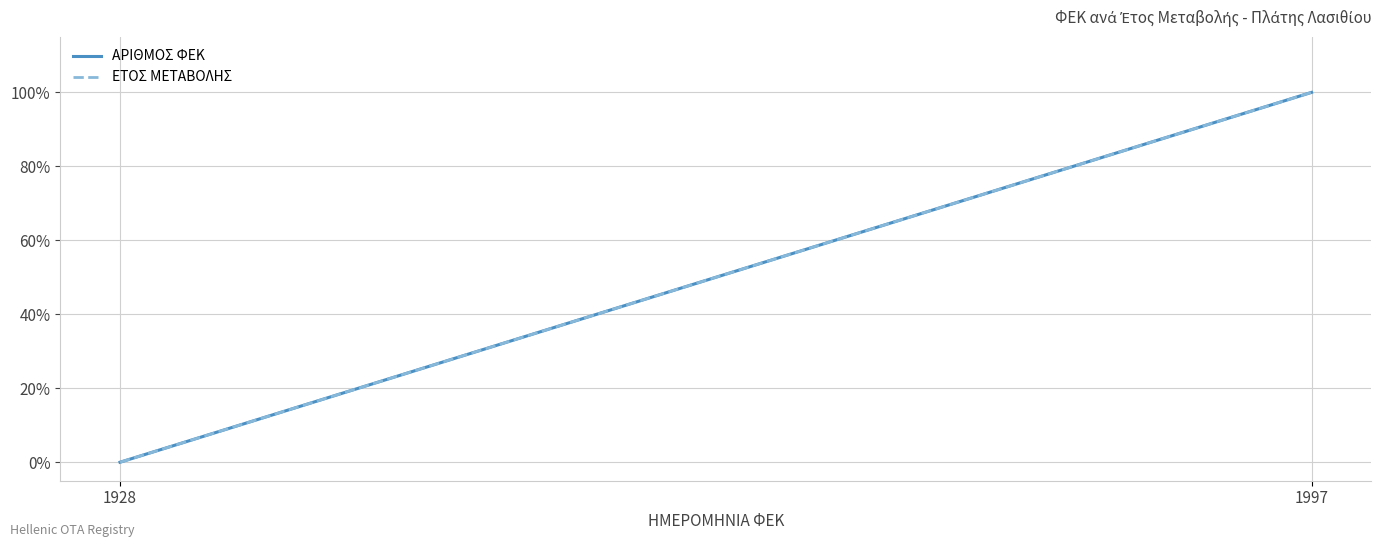

What are all the series names shown in the legend?

ΑΡΙΘΜΟΣ ΦΕΚ, ΕΤΟΣ ΜΕΤΑΒΟΛΗΣ